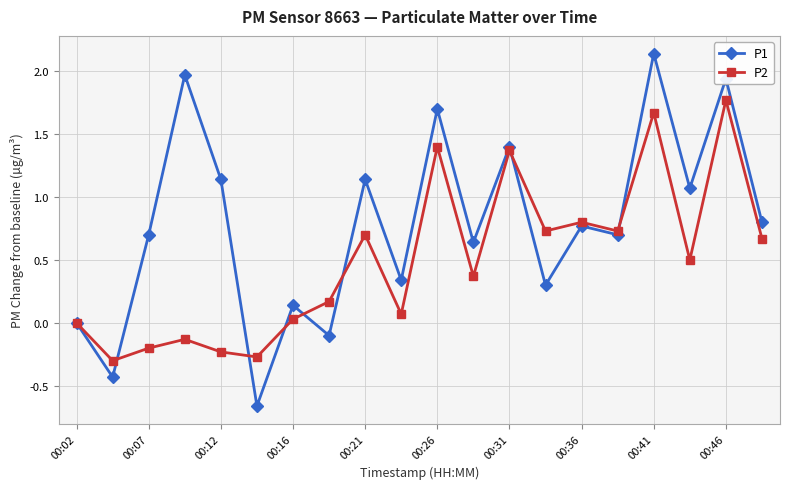

How many distinct data groups are displayed?

2